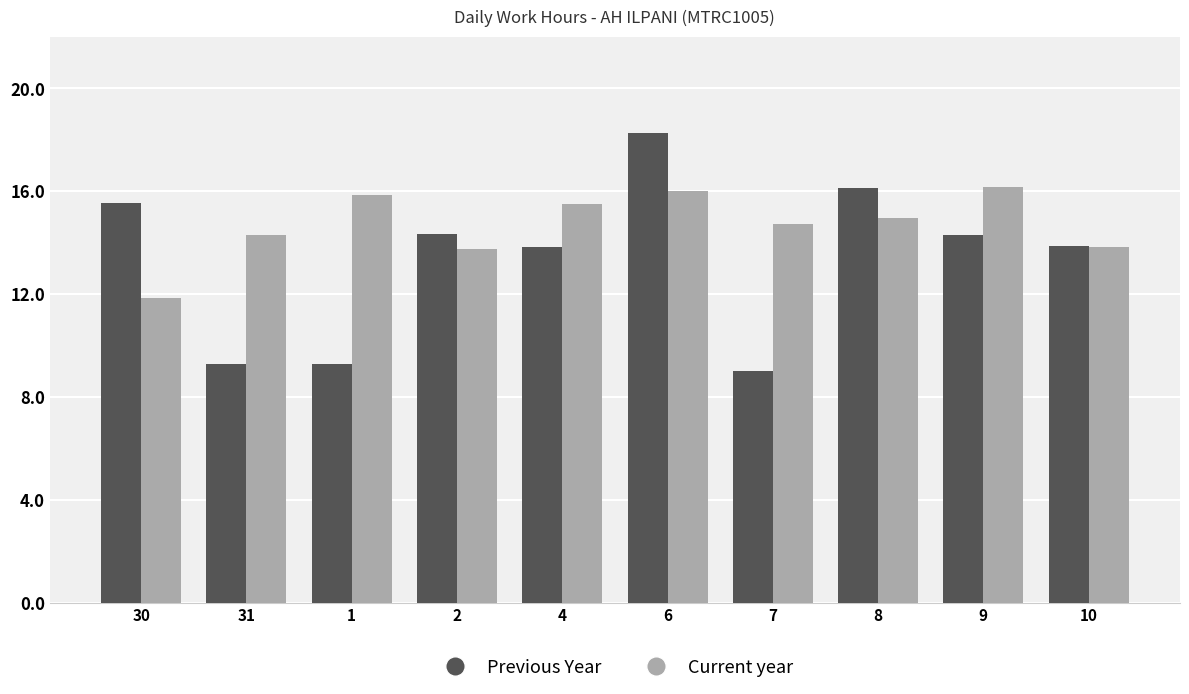

Which series has the largest total across all categories?

Current year